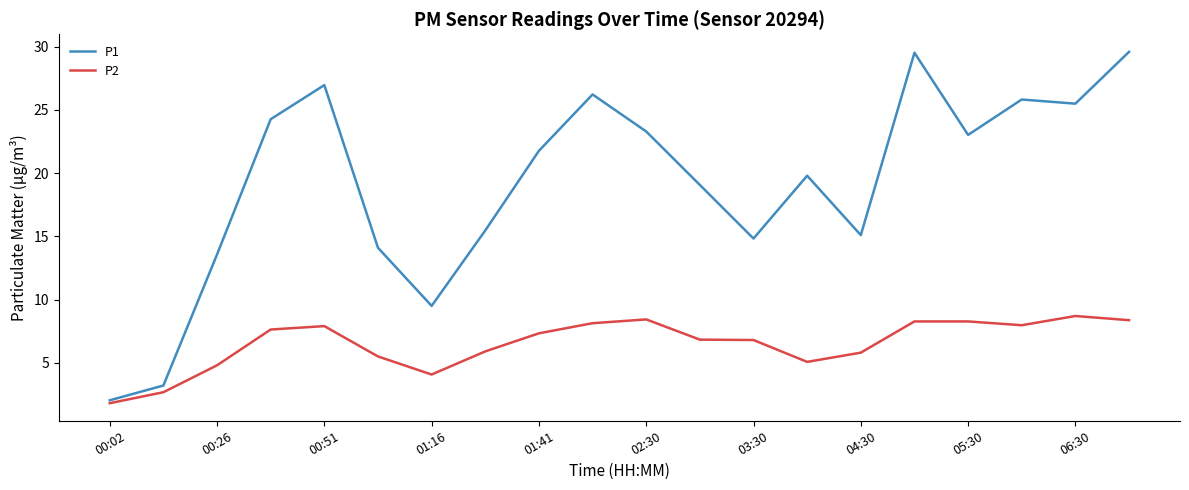

What is the minimum value shown in the chart?

1.8